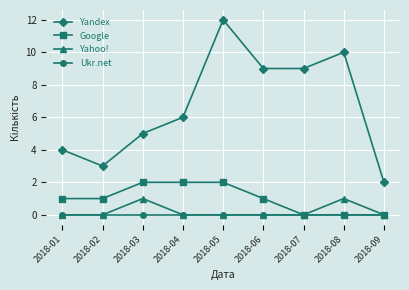

Rank the series by their maximum value, from highest to lowest.

Yandex, Google, Yahoo!, Ukr.net